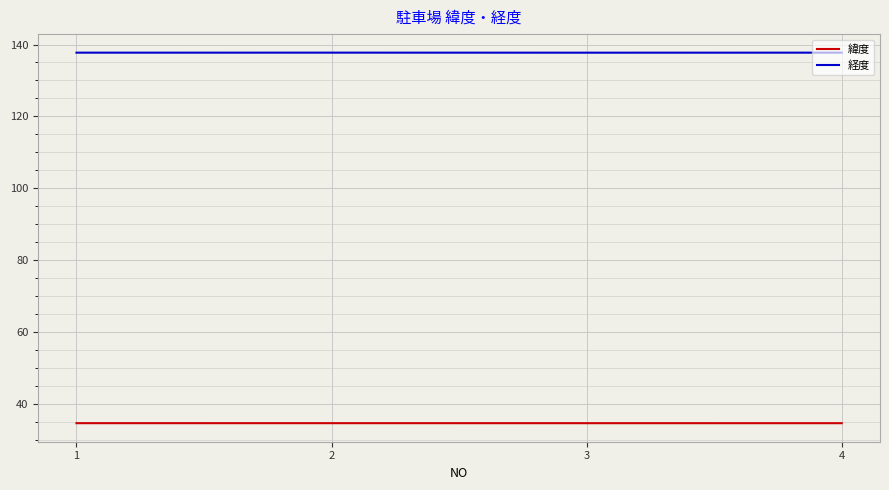

Rank the series by their average value, from lowest to highest.

緯度, 経度